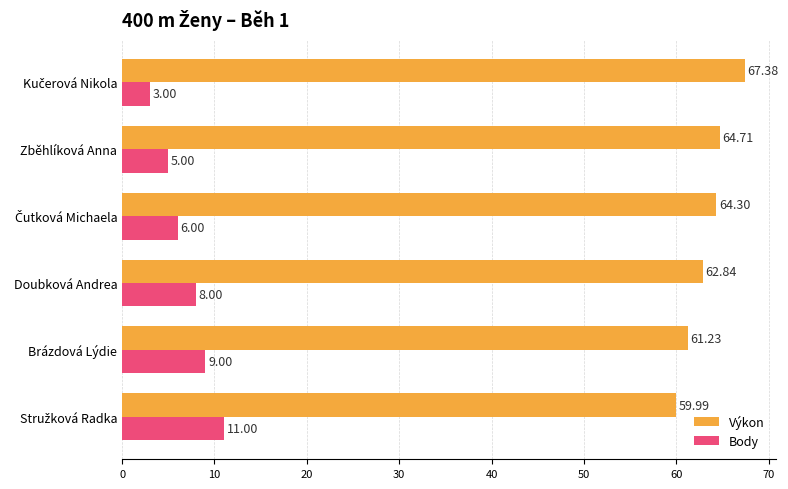

How many data points in Body are less than 8?

3